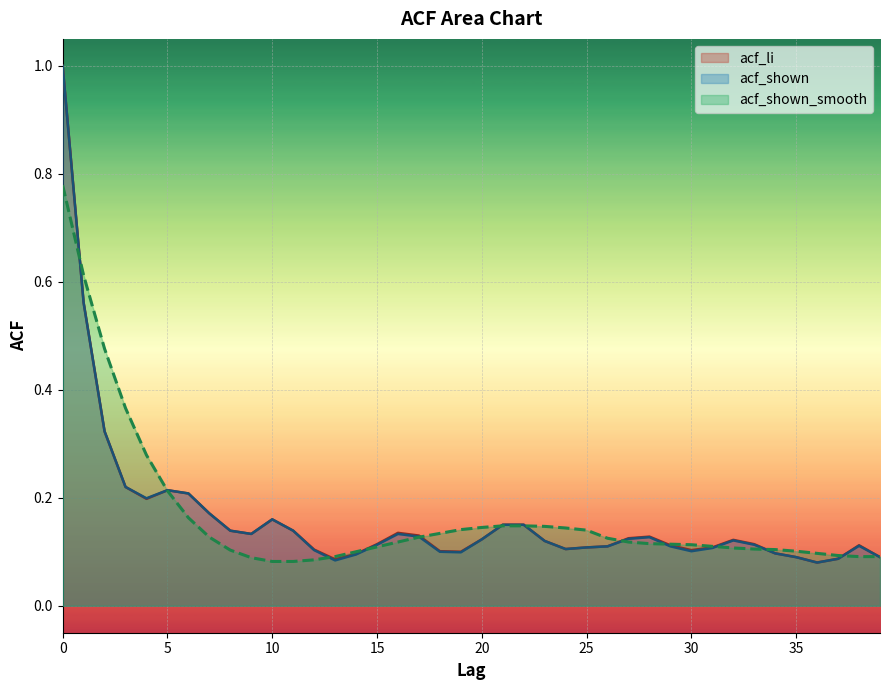

What is the value of the acf_li point at the 22nd from the left?

0.1